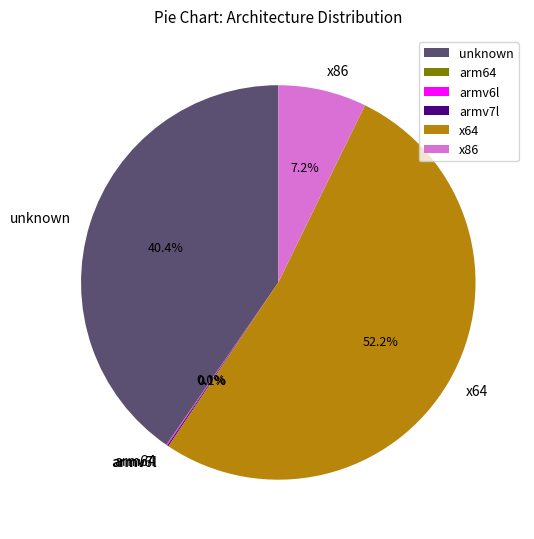

Approximately how many times larger is the value at unknown compared to x86?

5.6